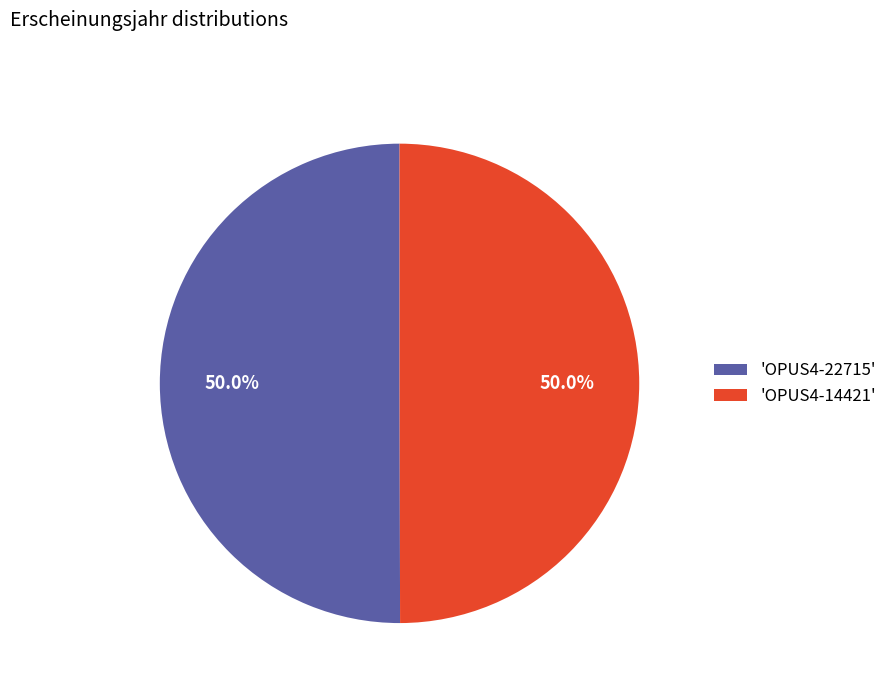

What percentage is NOT represented by 'OPUS4-22715'?

50.0%